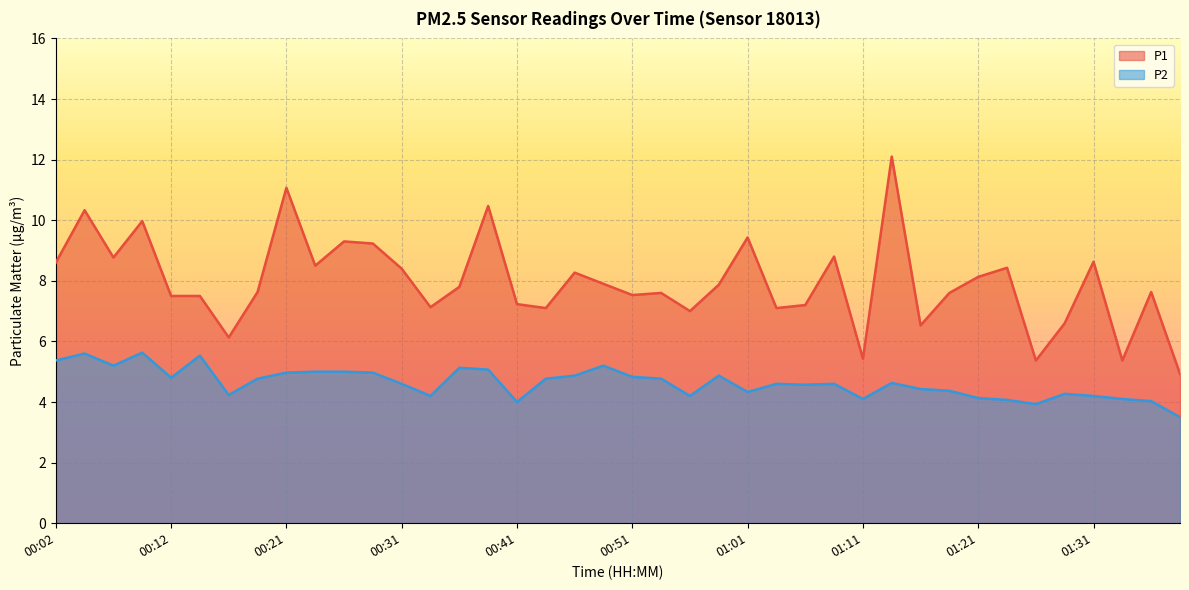

Does the chart display data point markers on the line(s)?

No